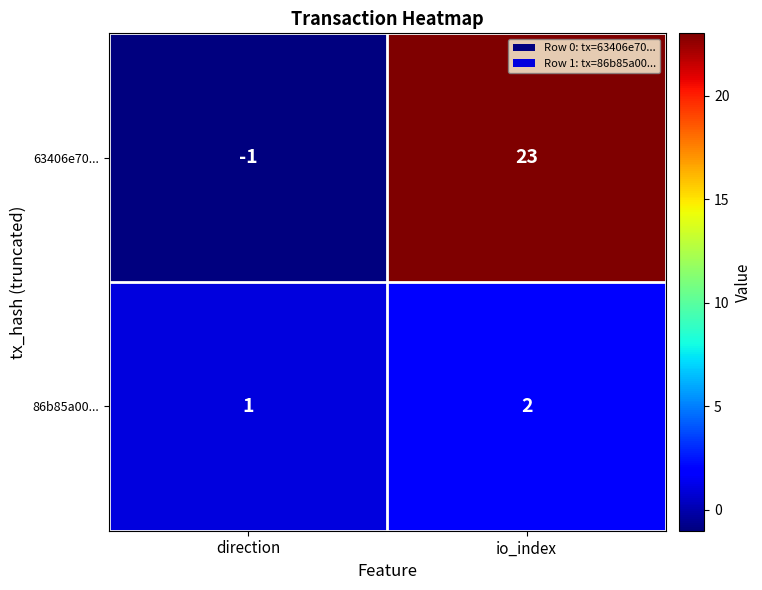

What is the greatest value displayed?

23